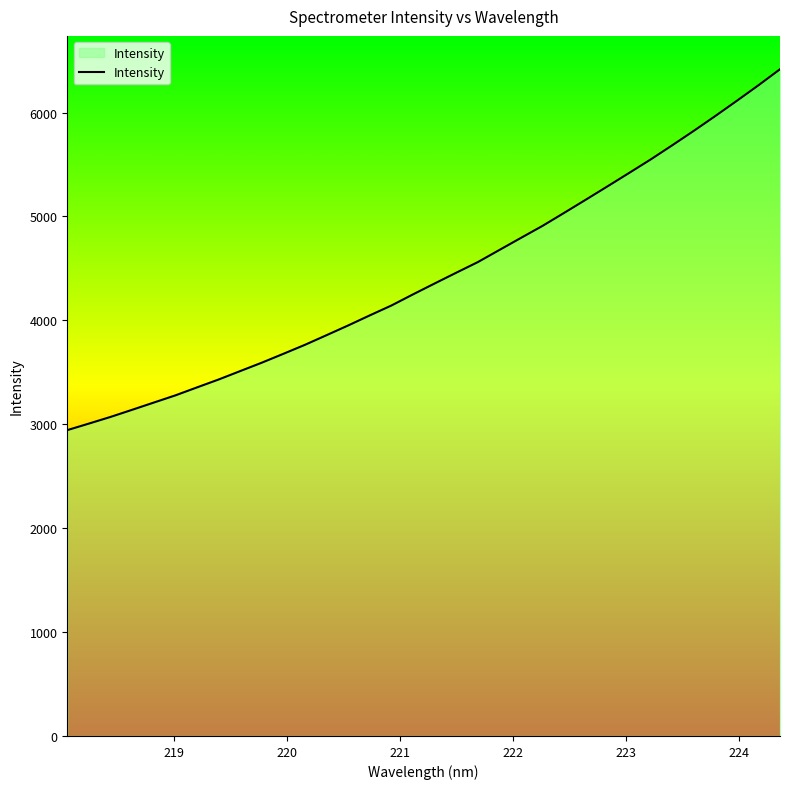

What is the minimum value shown in the chart?

2943.5